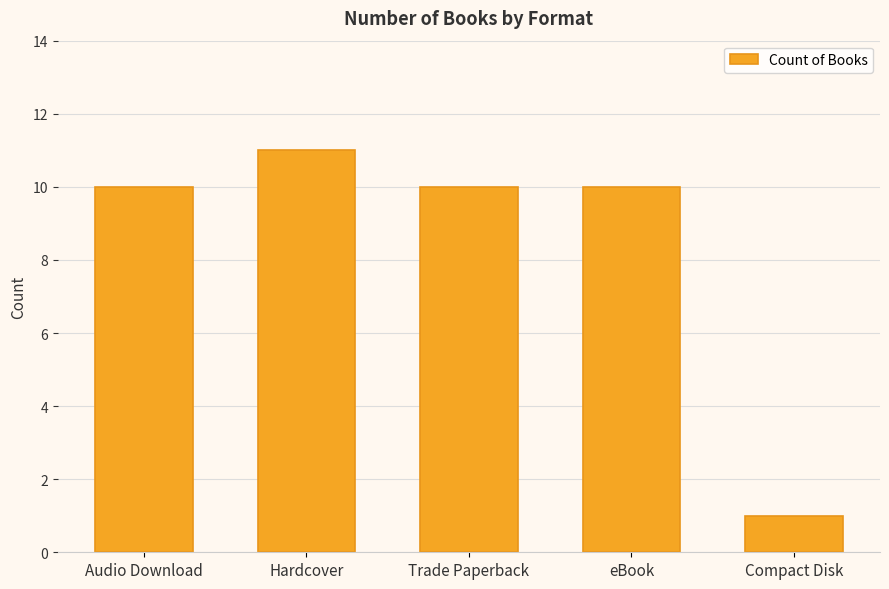

Reading left to right, list all the values displayed in this chart.

10	11	10	10	1